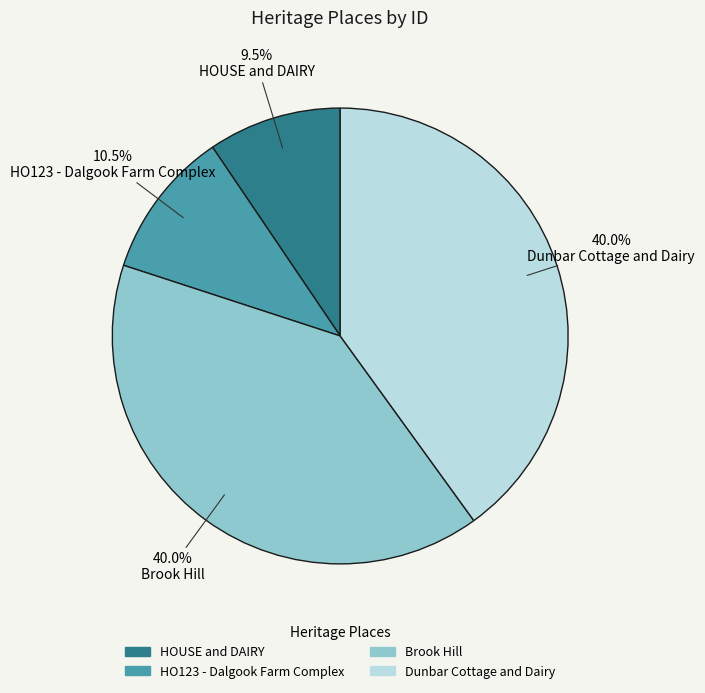

Count the number of slices in the pie.

4